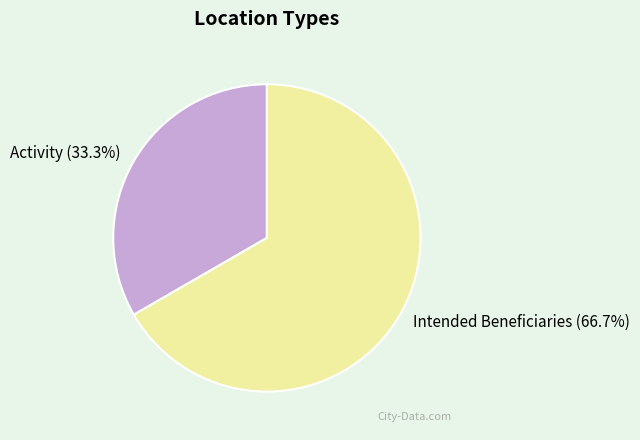

What is the total percentage of Intended Beneficiaries and Activity?

100.0%